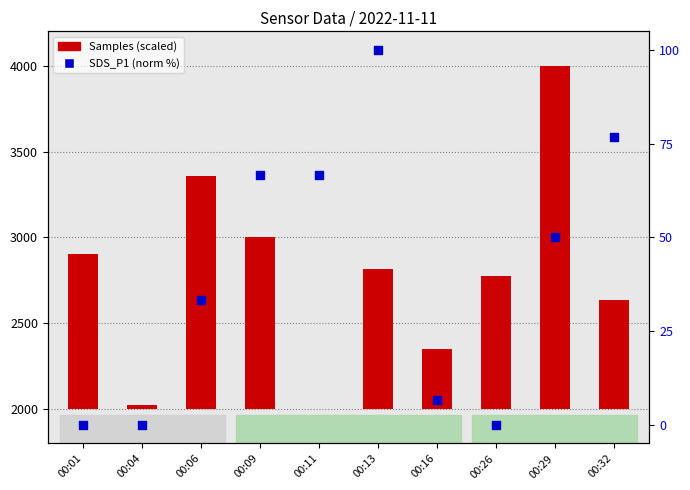

What is the change in value from 00:16 to 00:32?

+70.0